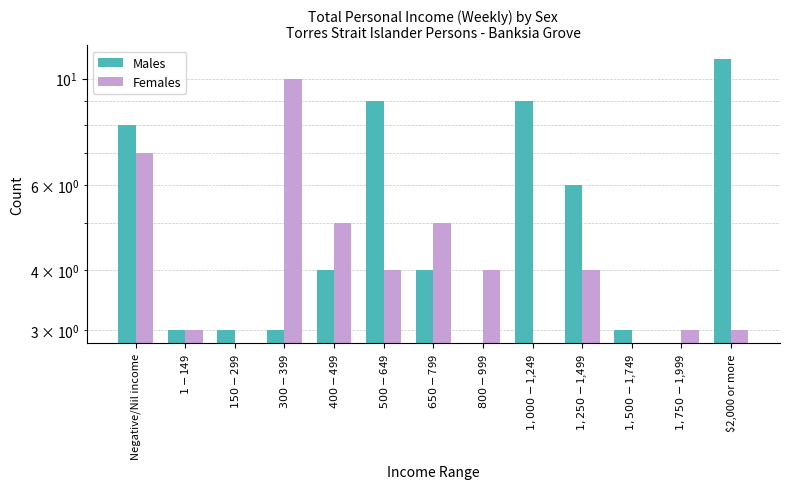

How many bars are there in each group?

2